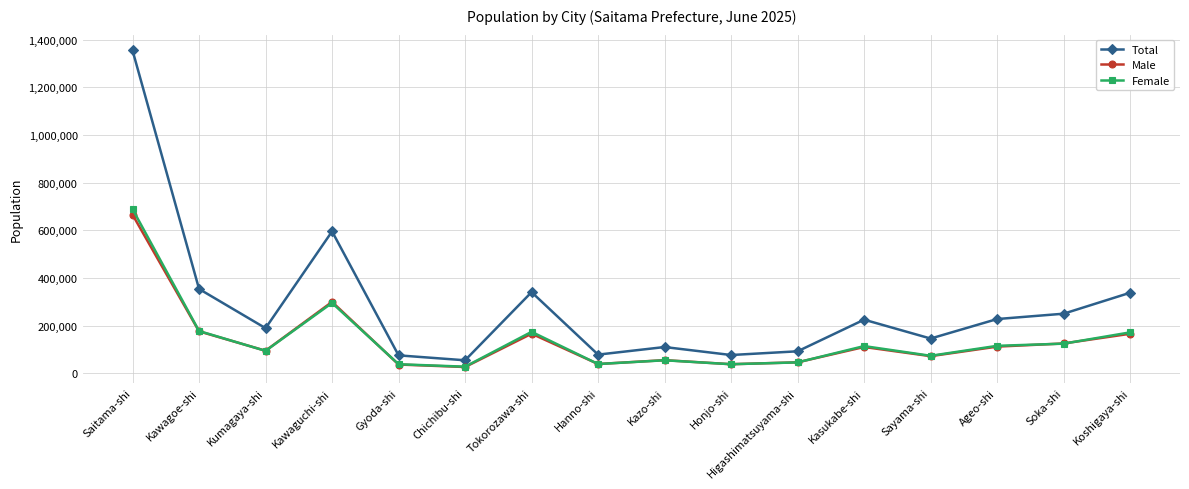

What is the label of the 7th point from the left?

Tokorozawa-shi